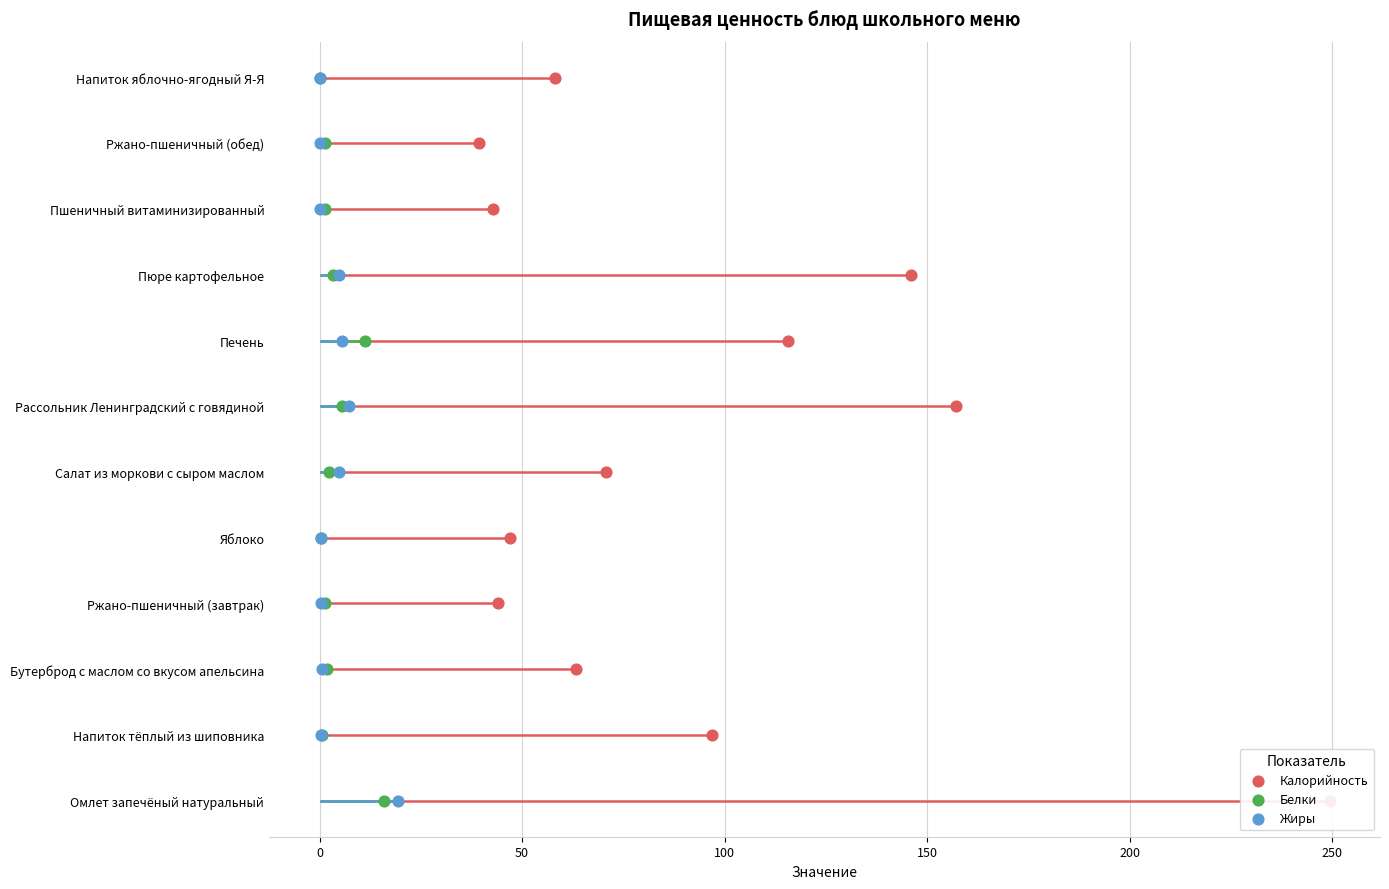

Which series has the largest total across all categories?

Калорийность